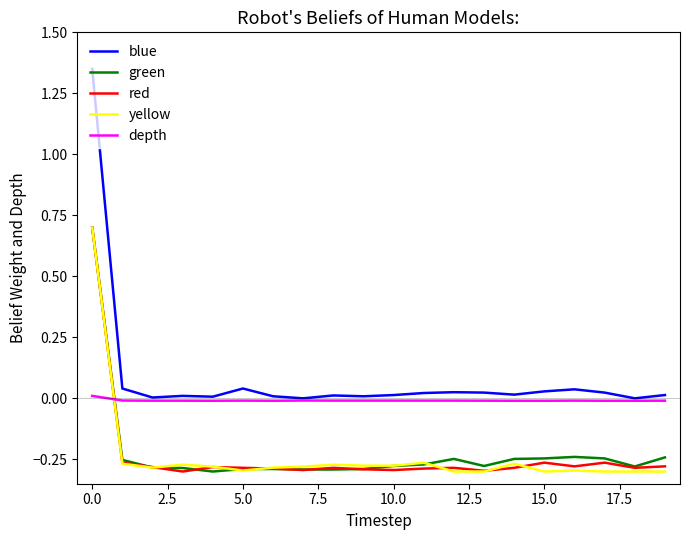

True or false: blue and green intersect in this chart.

False